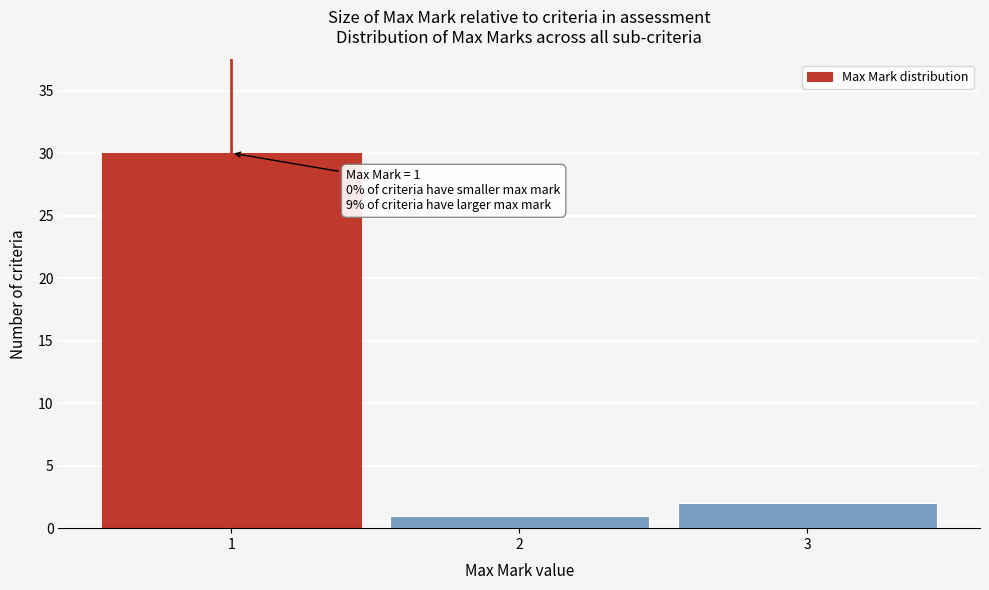

Reading left to right, transcribe all the data shown in this chart.

1=30	2=1	3=2